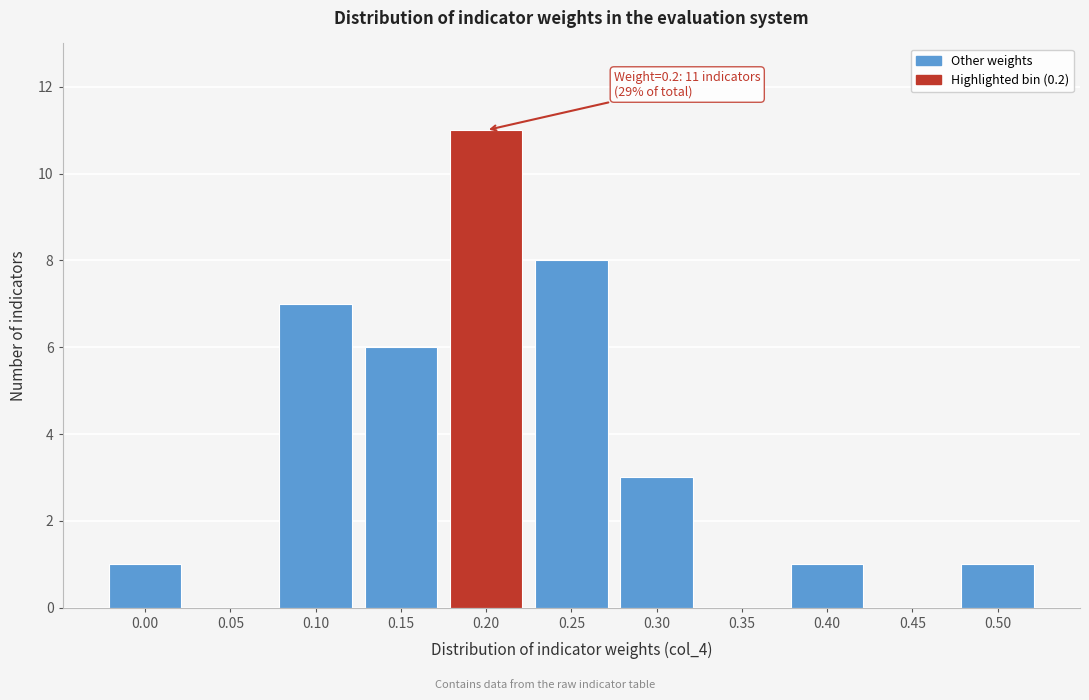

Reading right to left, transcribe all the data shown in this chart.

0.50=1	0.45=0	0.40=1	0.35=0	0.30=3	0.25=8	0.20=11	0.15=6	0.10=7	0.05=0	0.00=1